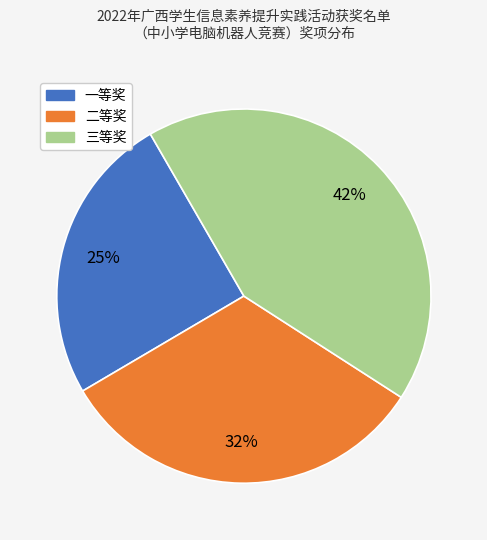

To the nearest percent, what is the difference between the 三等奖 and 一等奖 slice percentages?

17%